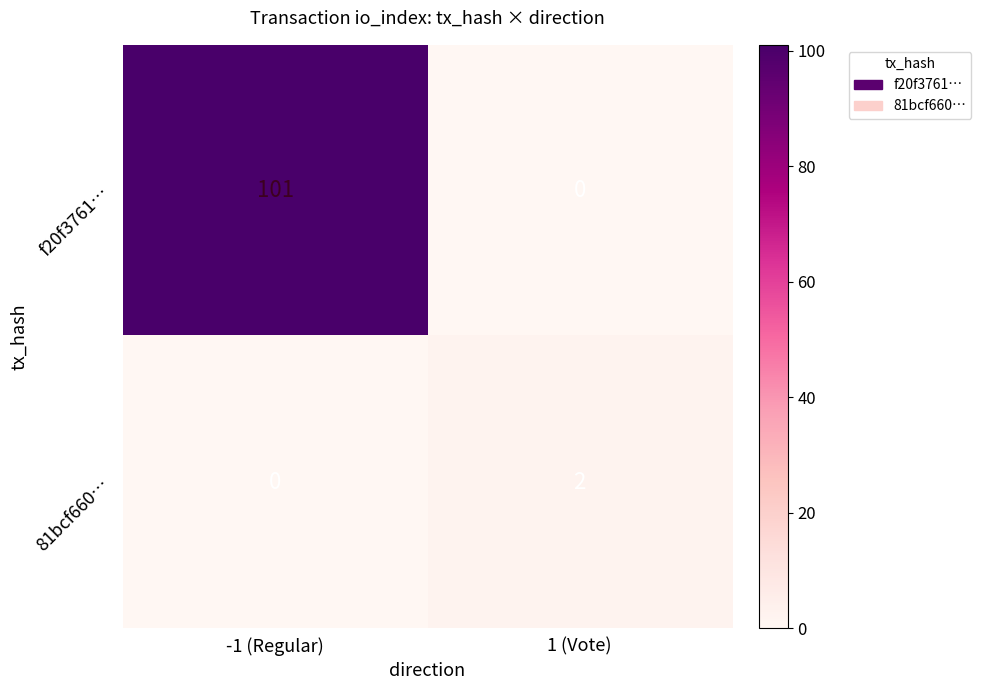

Reading left to right, list all the values displayed in this chart.

f20f3761…: -1 (Regular)=101	1 (Vote)=0
81bcf660…: -1 (Regular)=0	1 (Vote)=2